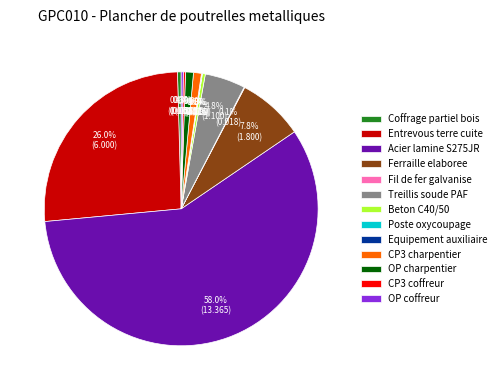

Is there any slice that represents more than half of the pie?

Yes